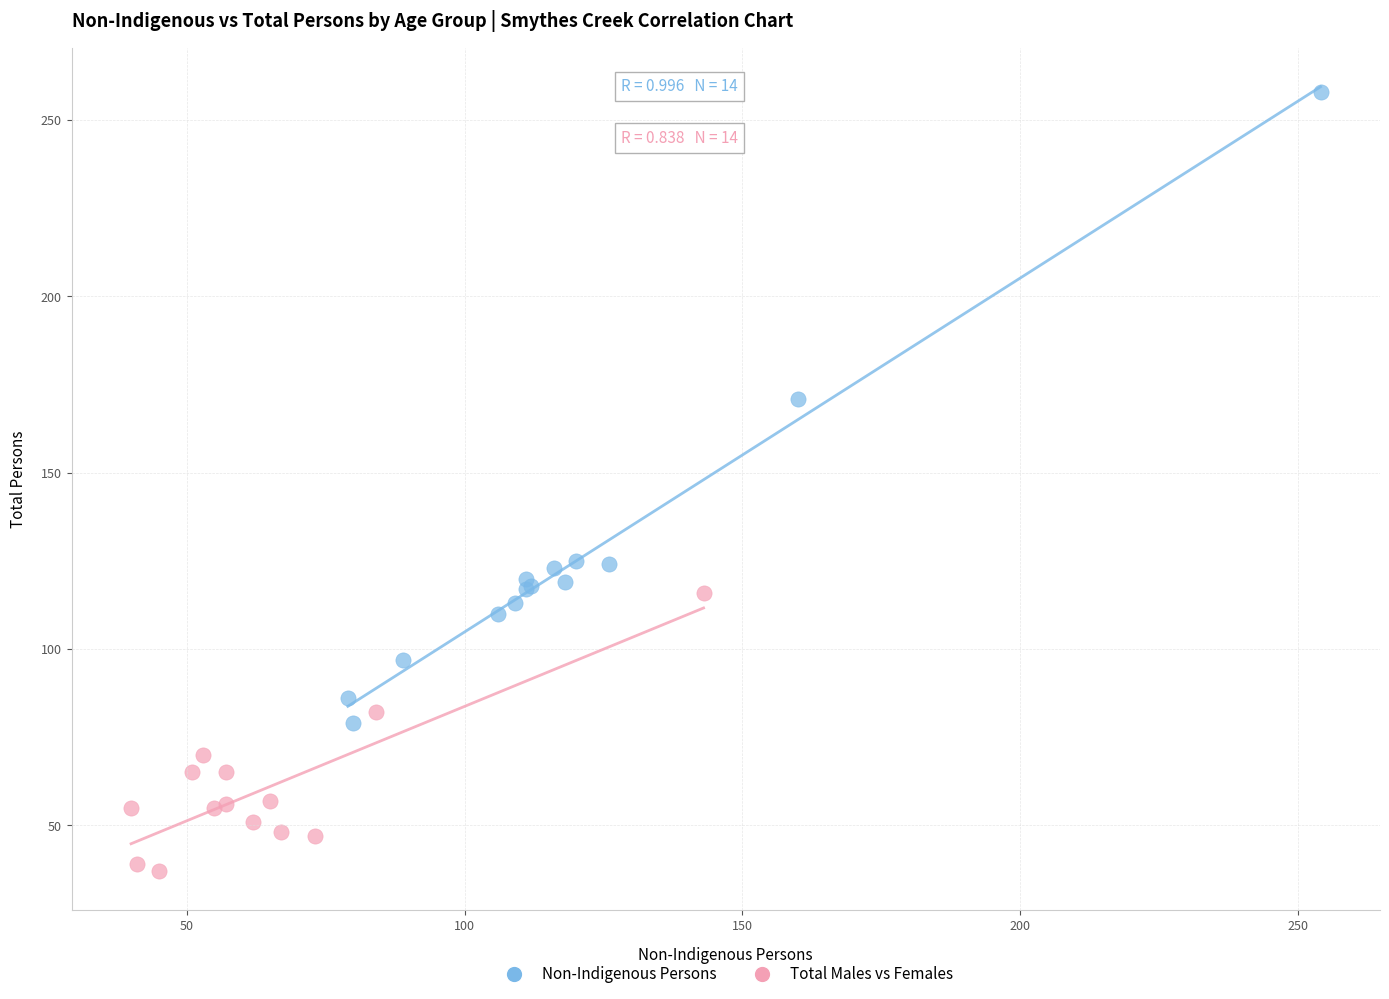

Which series reaches the minimum Y coordinate?

Total Males vs Females